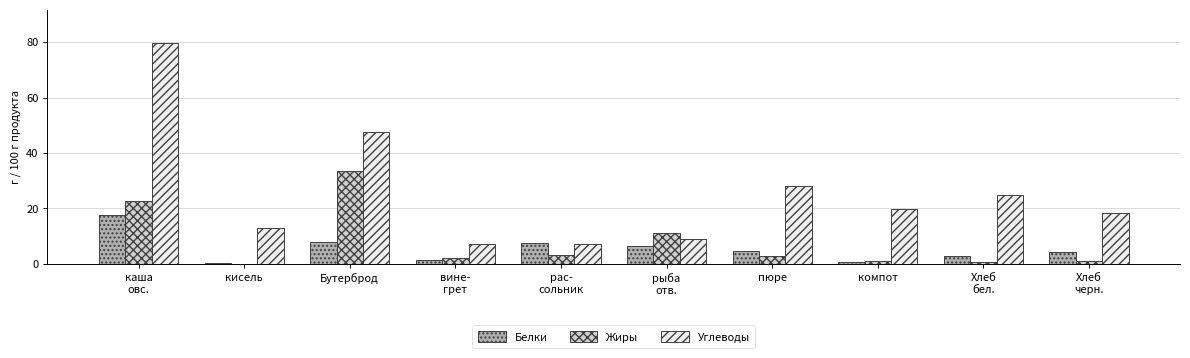

What is the sum of all Белки values?

53.5